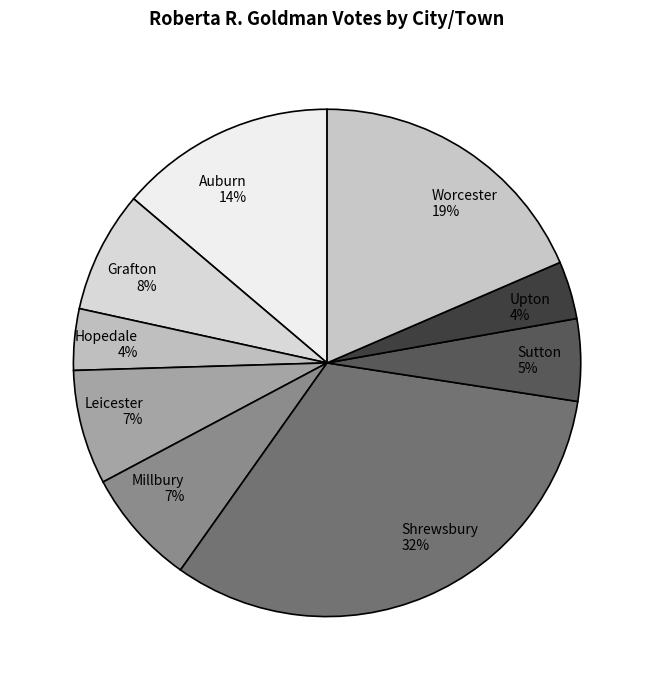

Do Millbury and Hopedale together represent more than half of the pie?

No